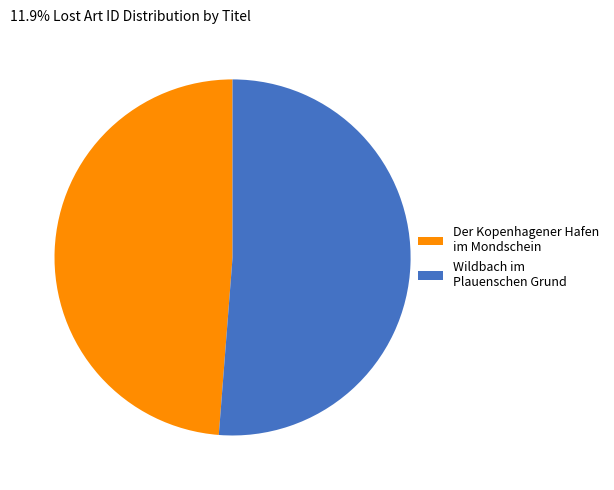

Which has a higher value, Wildbach im Plauenschen Grund or Der Kopenhagener Hafen im Mondschein?

Wildbach im Plauenschen Grund